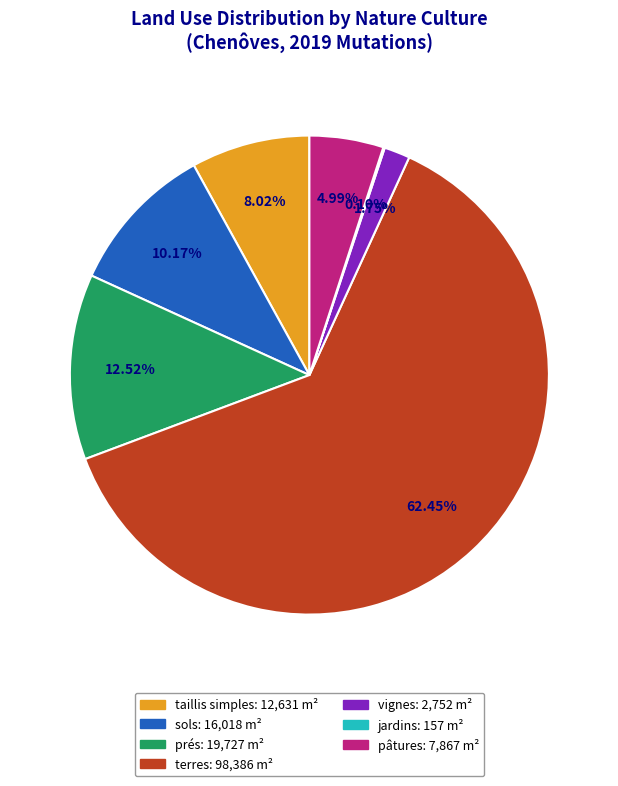

Is there any slice that represents more than half of the pie?

Yes